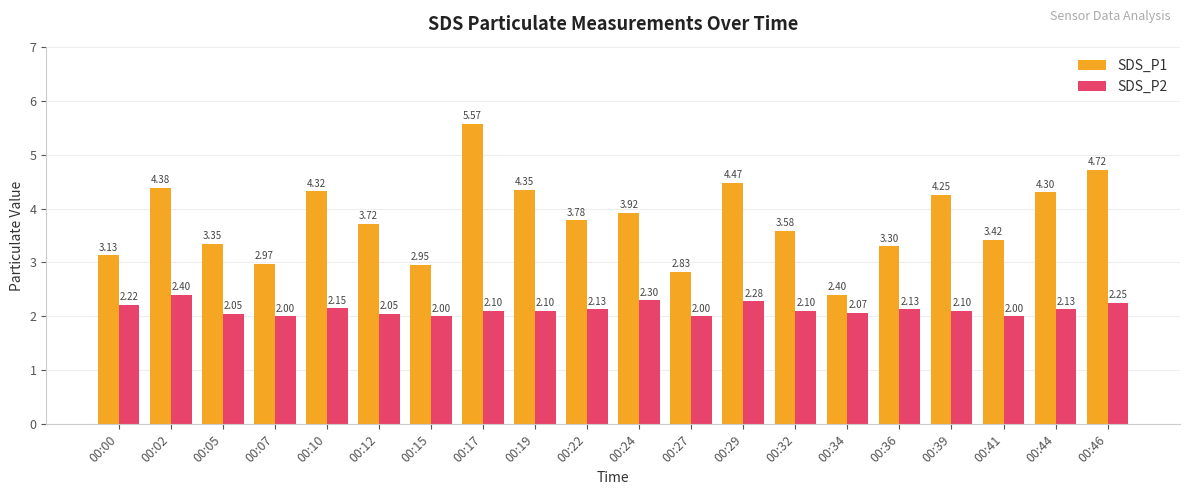

Is the value of SDS_P2 at 00:27 greater than the value of SDS_P1 at 00:00?

No